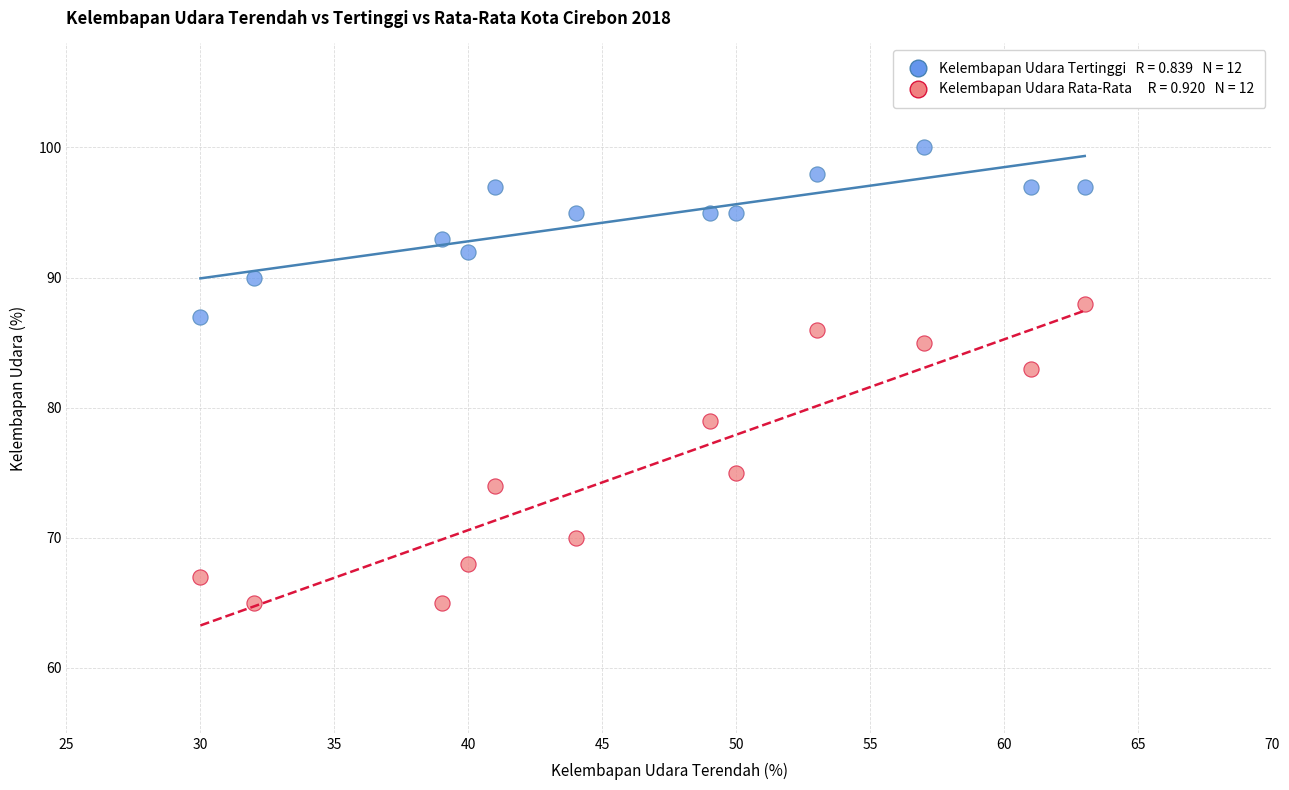

Across all data points, what is the range of Y values (max minus min)?

35